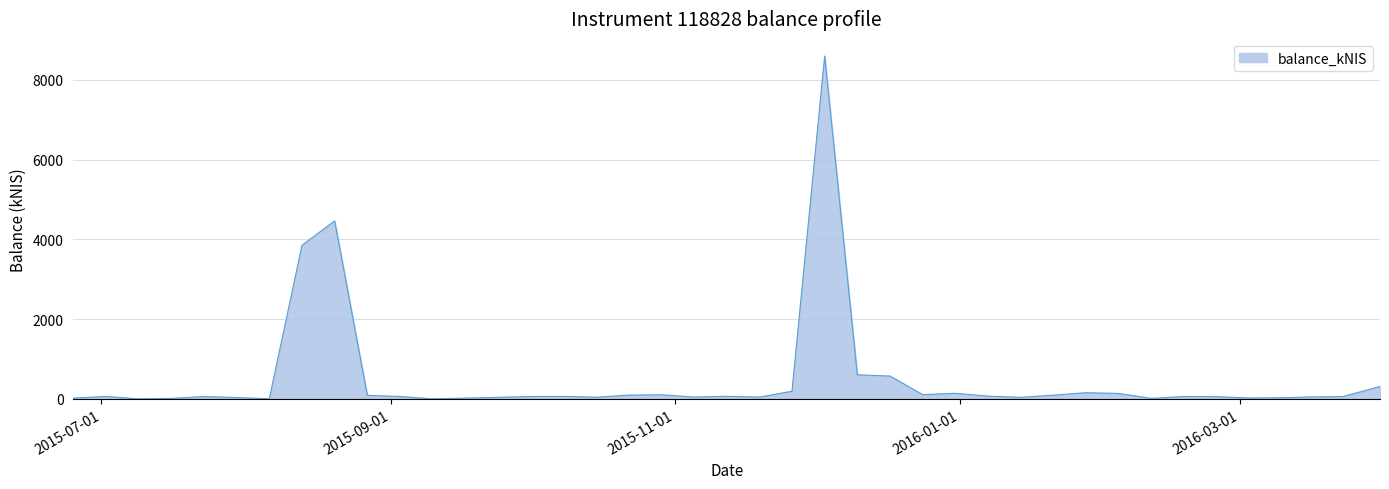

What is the greatest value displayed?

8595.4